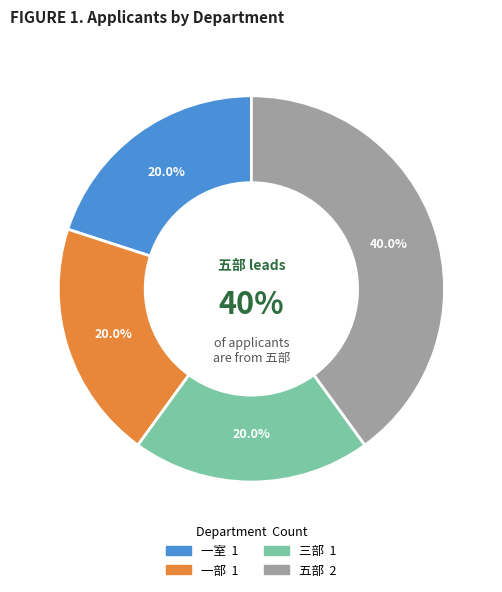

What percentage is the 五部 slice, to the nearest percent?

40%